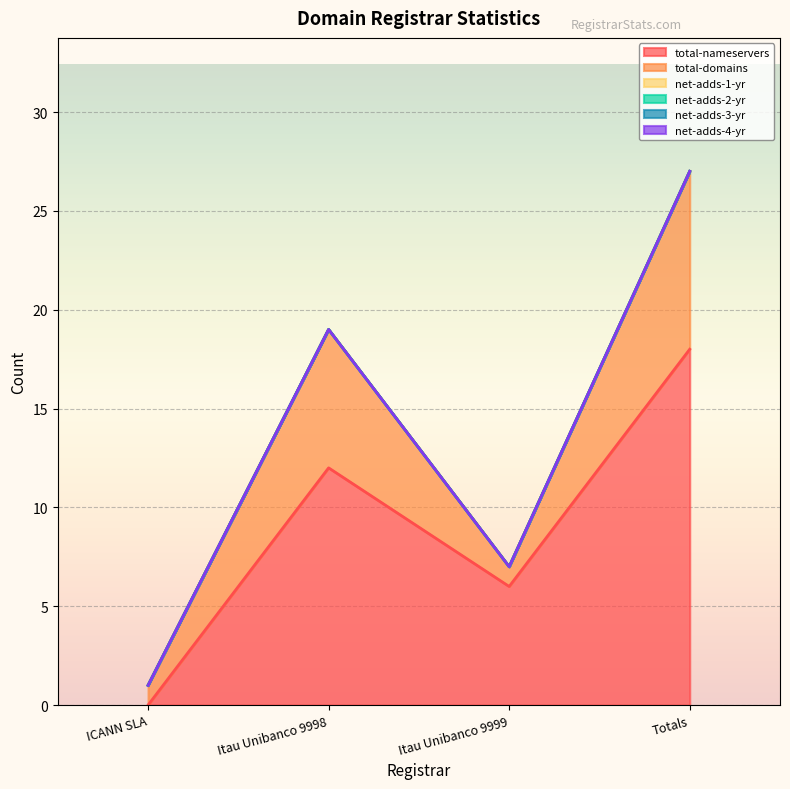

What is the total value across all series at Itau Unibanco 9999?

7